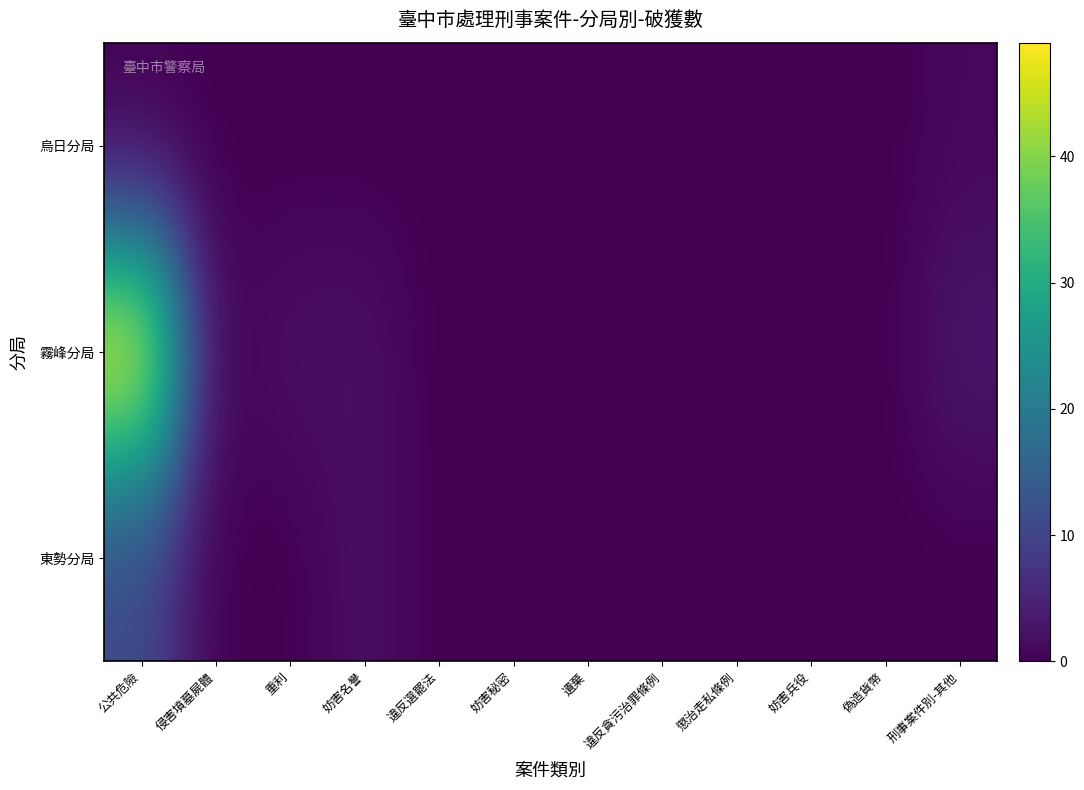

At how many categories does at least one series exceed 30?

1